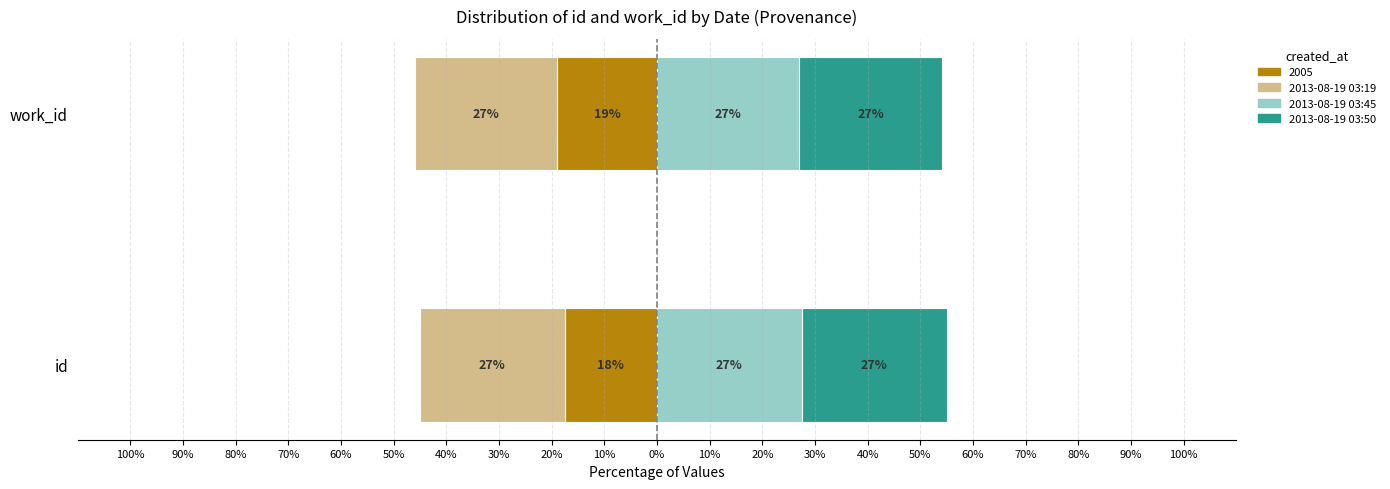

At how many categories does at least one series exceed -1?

2